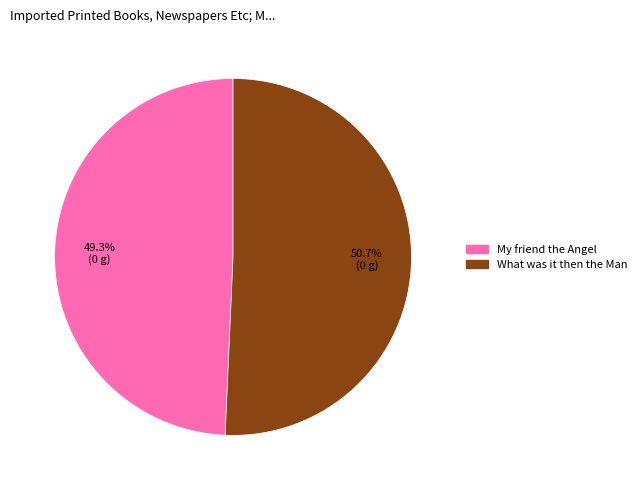

Which category has the smallest portion of the pie?

My friend the Angel